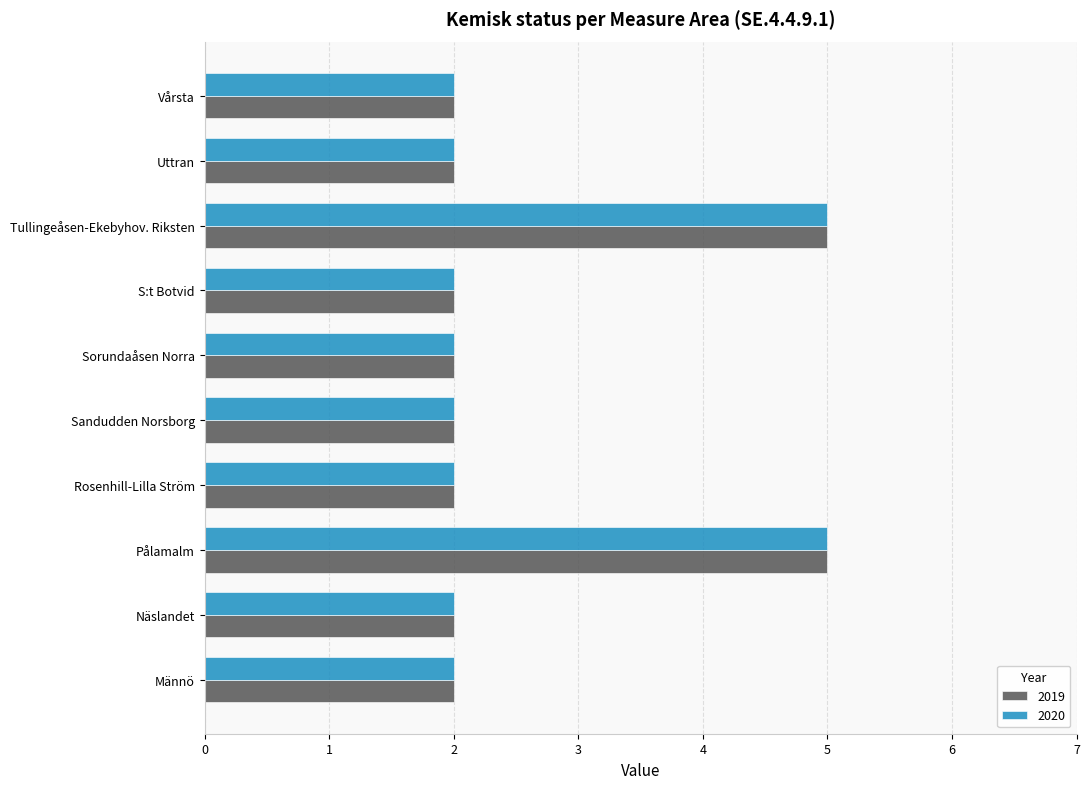

True or false: 2020 has a value of 2 at Näslandet.

True